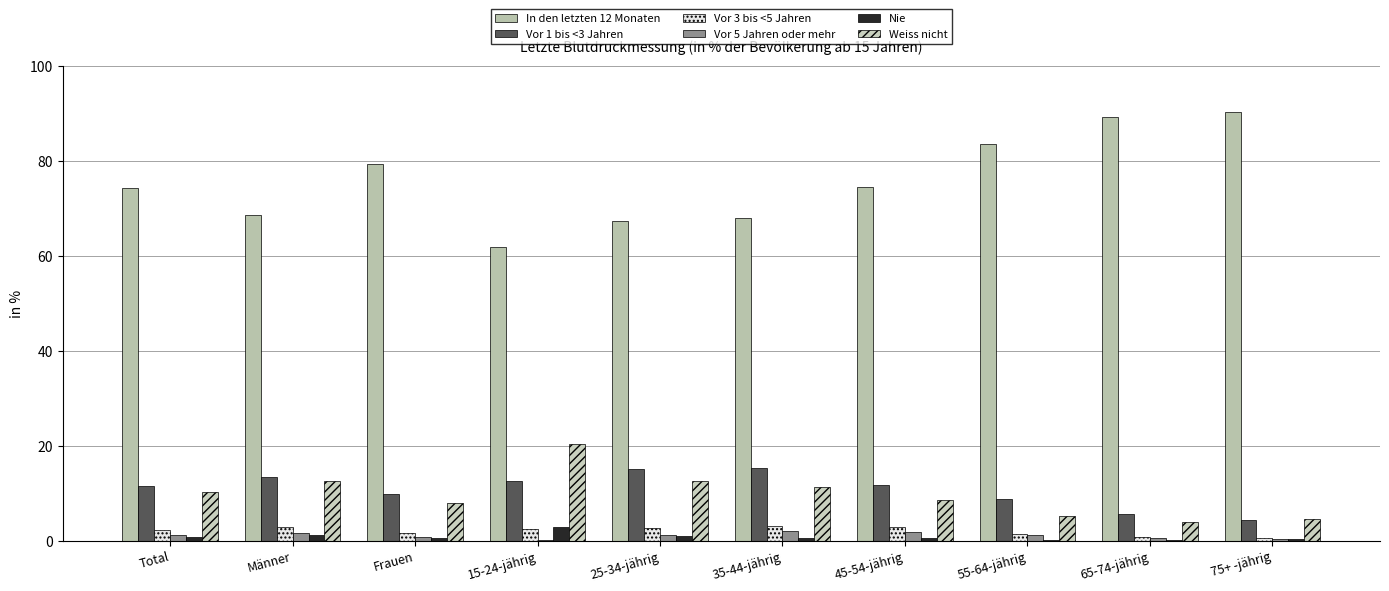

Reading left to right, transcribe all the data shown in this chart.

In den letzten 12 Monaten: Total=74.2	Männer=68.6	Frauen=79.2	15-24-jährig=61.8	25-34-jährig=67.3	35-44-jährig=67.8	45-54-jährig=74.5	55-64-jährig=83.5	65-74-jährig=89.1	75+ -jährig=90.2
Vor 1 bis <3 Jahren: Total=11.5	Männer=13.3	Frauen=9.8	15-24-jährig=12.4	25-34-jährig=15.0	35-44-jährig=15.2	45-54-jährig=11.7	55-64-jährig=8.8	65-74-jährig=5.7	75+ -jährig=4.2
Vor 3 bis <5 Jahren: Total=2.2	Männer=2.9	Frauen=1.6	15-24-jährig=2.4	25-34-jährig=2.7	35-44-jährig=3.1	45-54-jährig=2.9	55-64-jährig=1.4	65-74-jährig=0.7	75+ -jährig=0.4
Vor 5 Jahren oder mehr: Total=1.2	Männer=1.6	Frauen=0.8	15-24-jährig=0.1	25-34-jährig=1.2	35-44-jährig=2.0	45-54-jährig=1.9	55-64-jährig=1.1	65-74-jährig=0.5	75+ -jährig=0.4
Nie: Total=0.8	Männer=1.1	Frauen=0.6	15-24-jährig=2.9	25-34-jährig=1.0	35-44-jährig=0.5	45-54-jährig=0.5	55-64-jährig=0.2	65-74-jährig=0.1	75+ -jährig=0.2
Weiss nicht: Total=10.2	Männer=12.5	Frauen=8.0	15-24-jährig=20.3	25-34-jährig=12.6	35-44-jährig=11.3	45-54-jährig=8.5	55-64-jährig=5.1	65-74-jährig=3.9	75+ -jährig=4.4